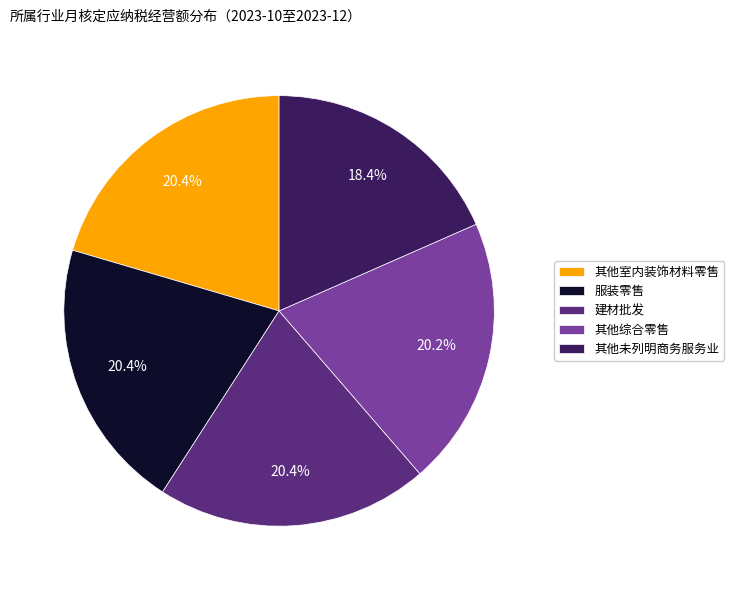

What is the ratio of the value at 其他综合零售 to the value at 服装零售?

1.0